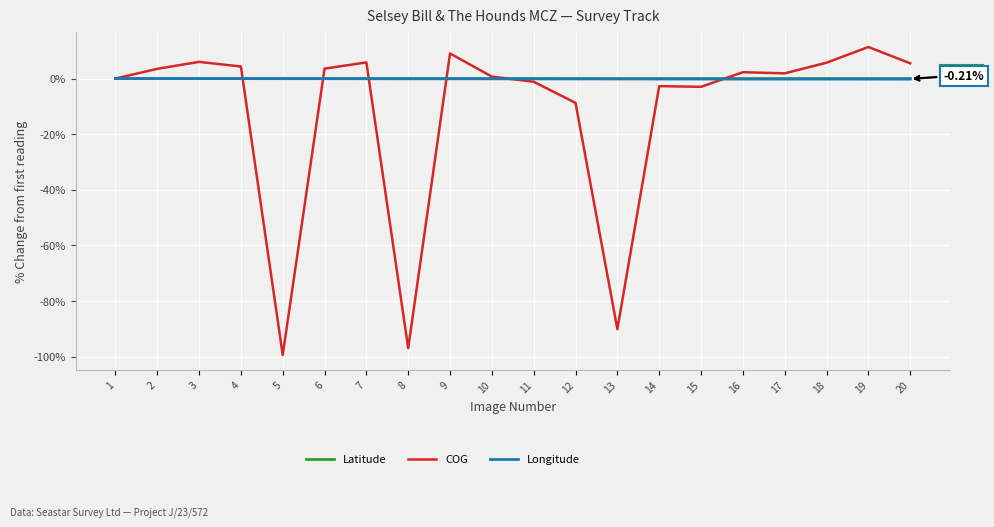

Which label corresponds to the smallest value in the chart?

5